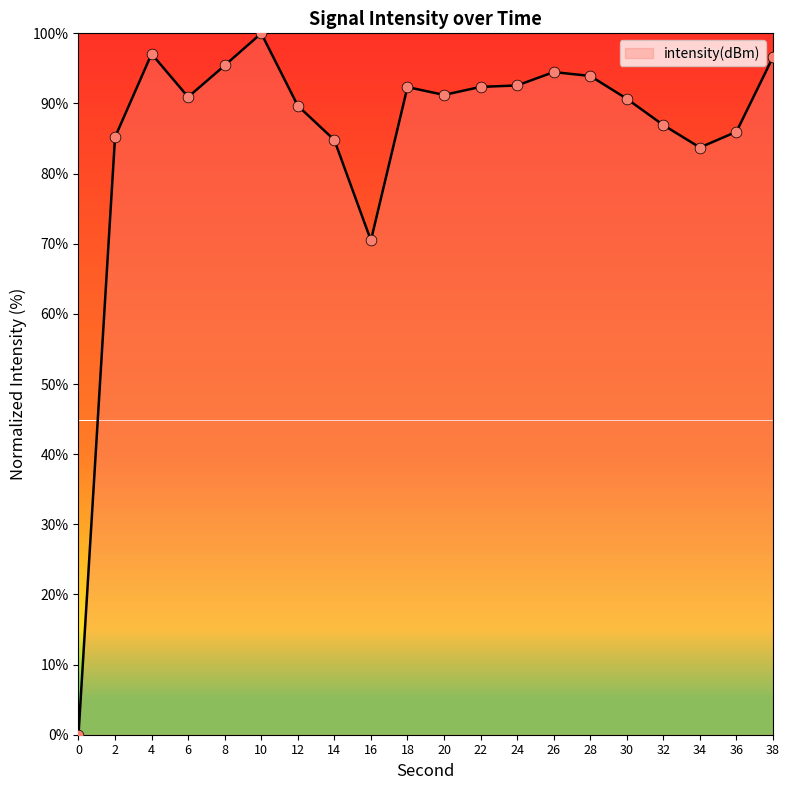

What is the change in value from 24 to 30?

-1.9